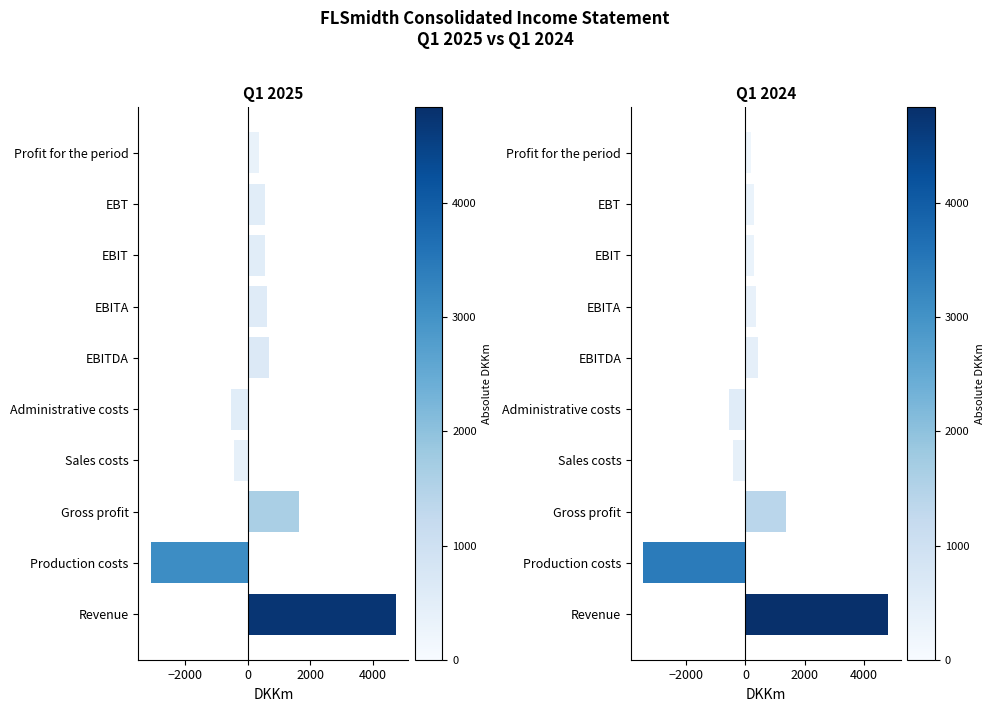

At how many categories does at least one series exceed -1410?

9